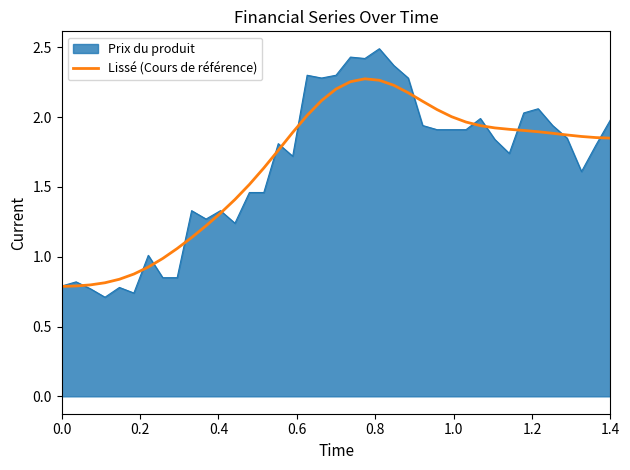

What is the highest value of the Prix du produit series?

2.5